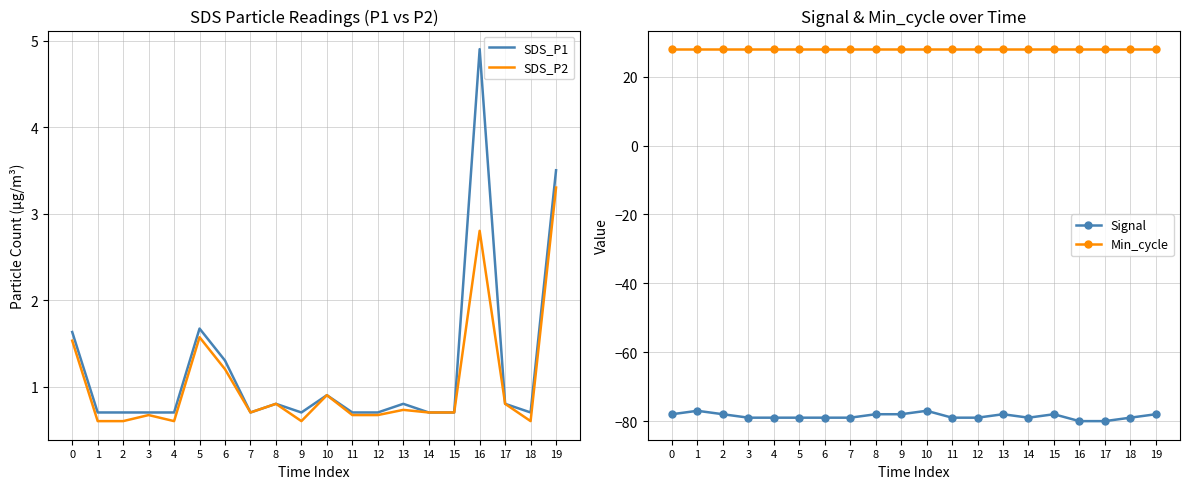

True or false: SDS_P1 and SDS_P2 intersect in this chart.

False